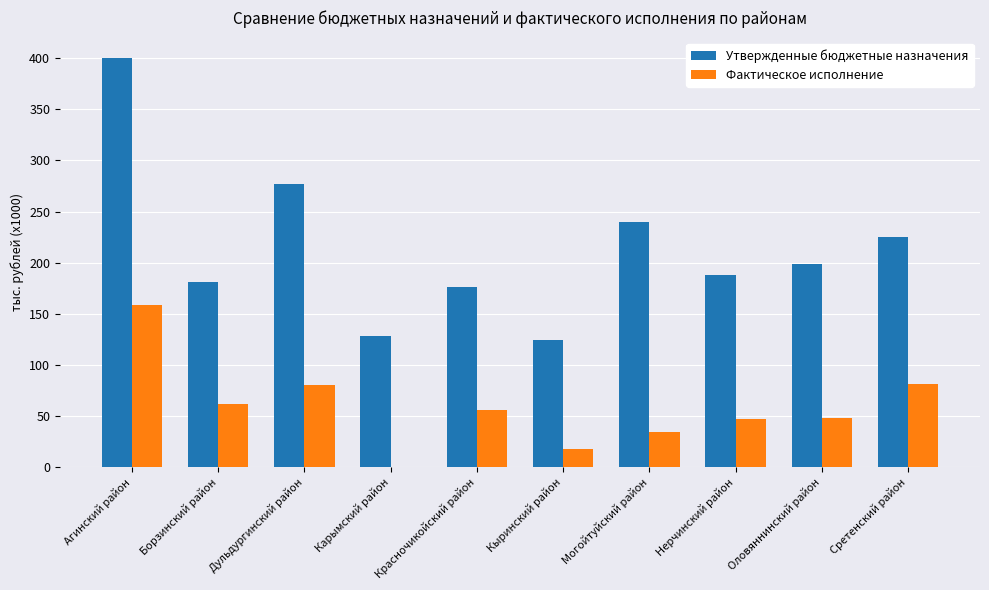

Which label corresponds to the largest value in the chart?

Агинский район